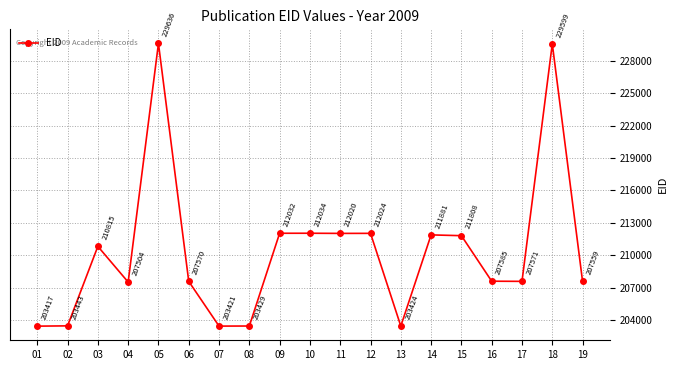

True or false: the data has more than 1 interior local peaks.

True